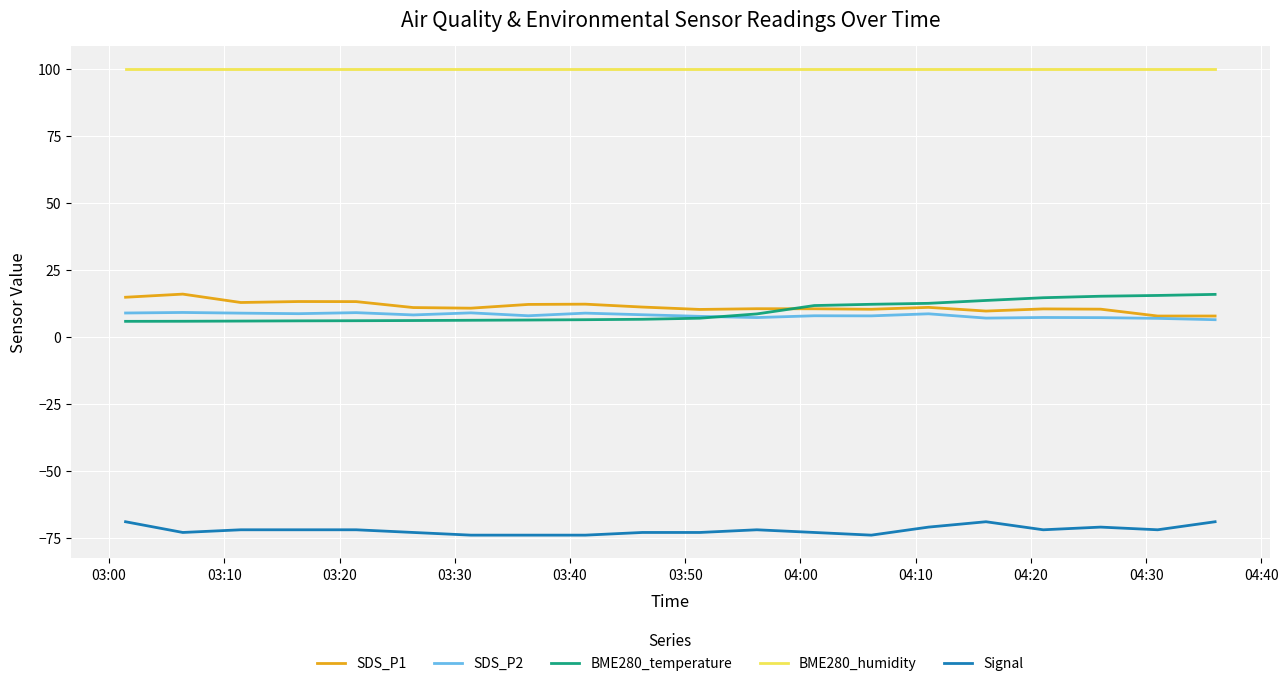

True or false: BME280_humidity and Signal cross at least once.

False